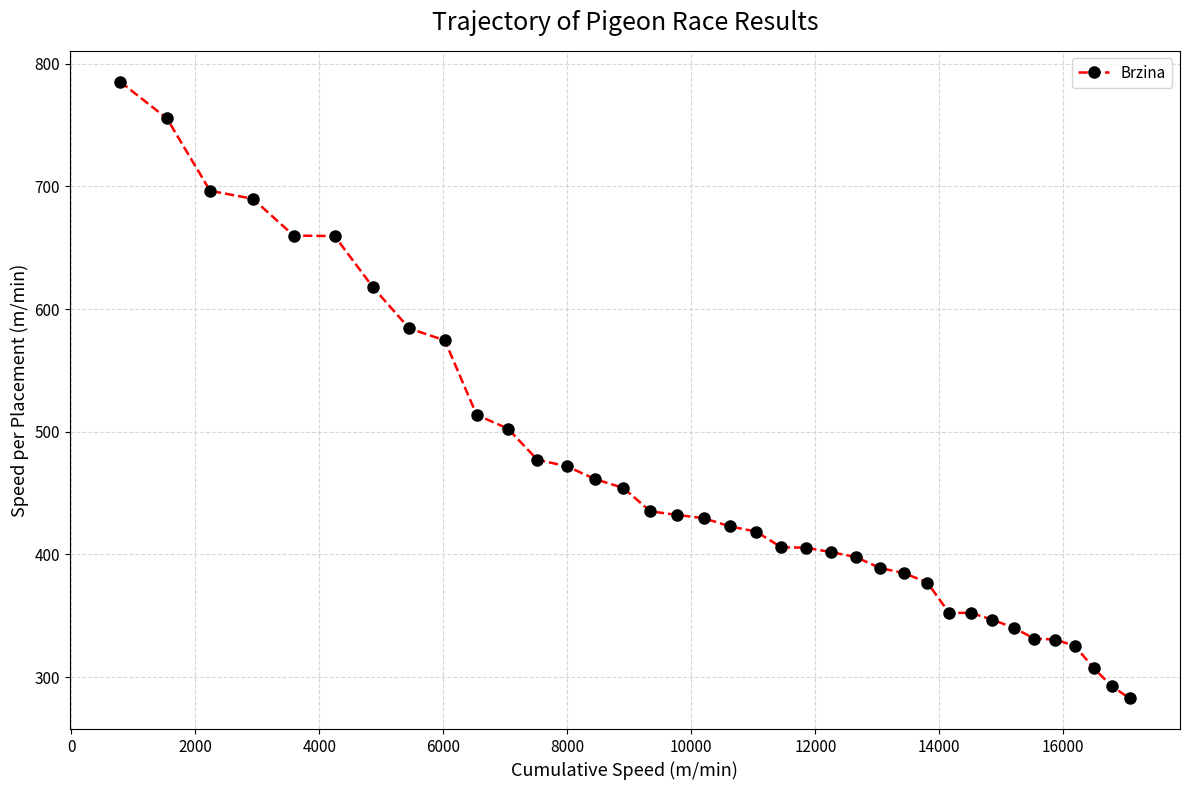

What is the greatest value displayed?

785.3